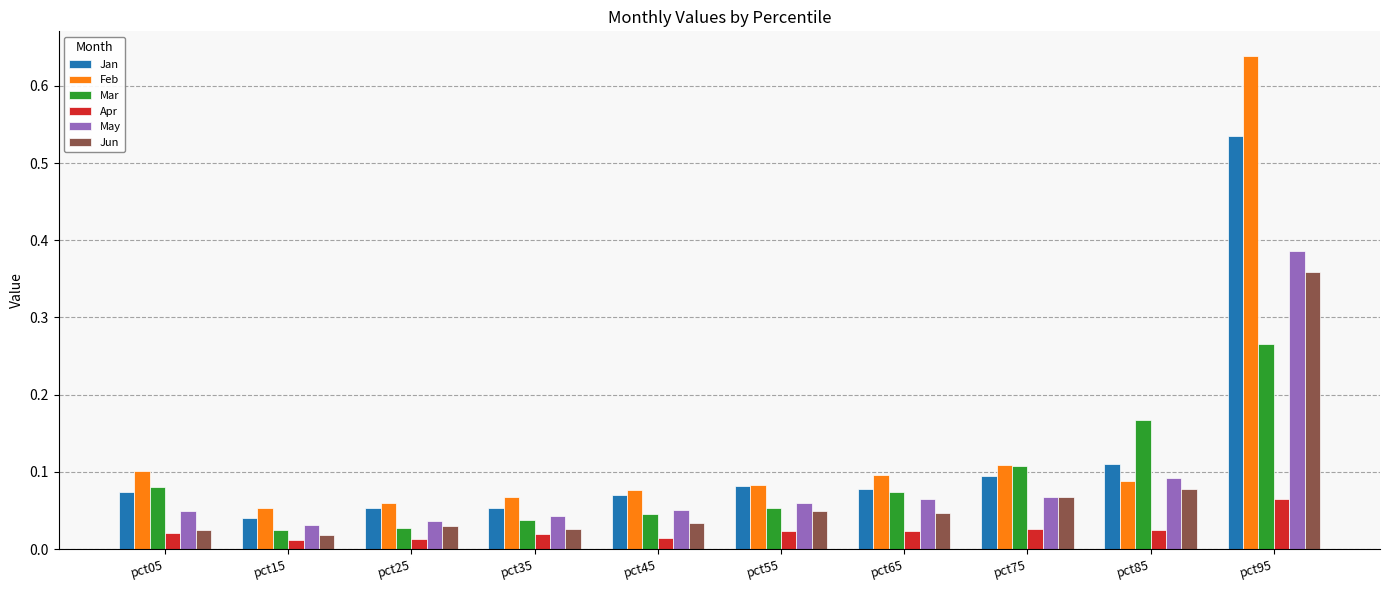

How many groups of bars are there?

10